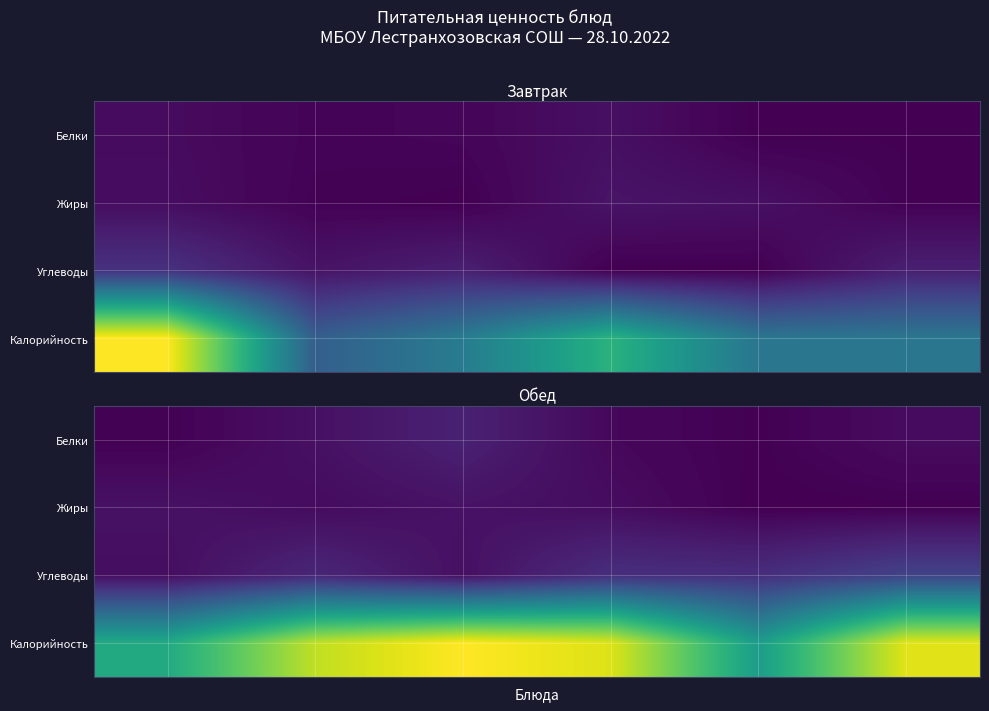

What is the maximum value shown in the chart?

147.1